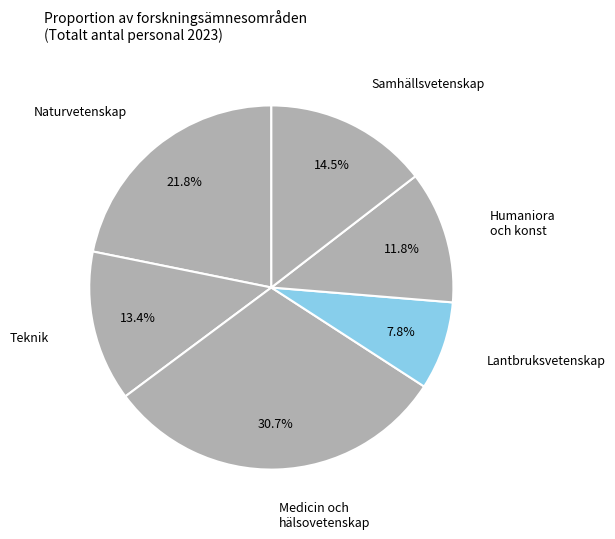

How many slices are in this pie chart?

6